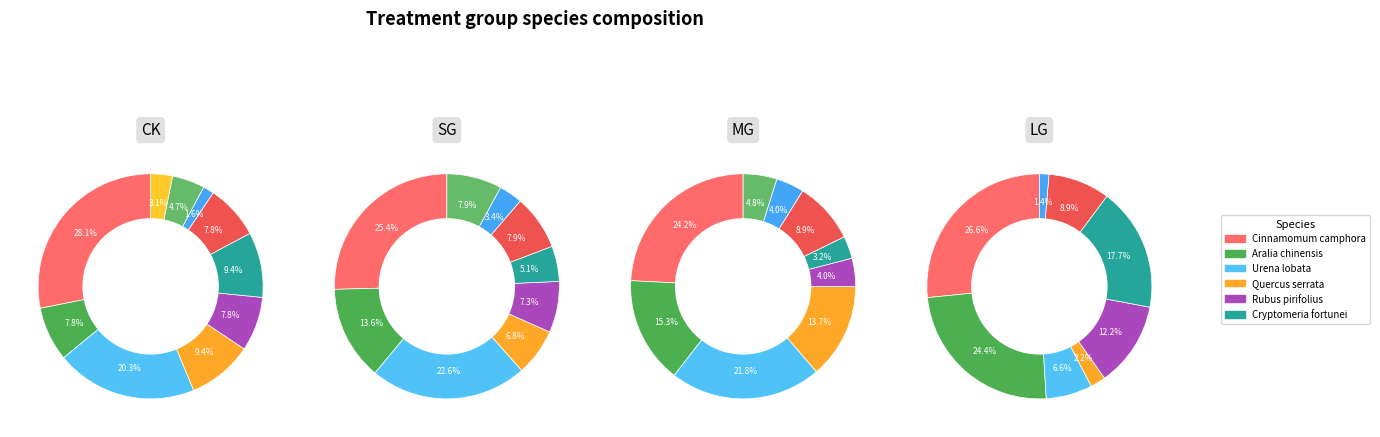

The Quercus serrata slice represents 14% of the pie. True or false?

True